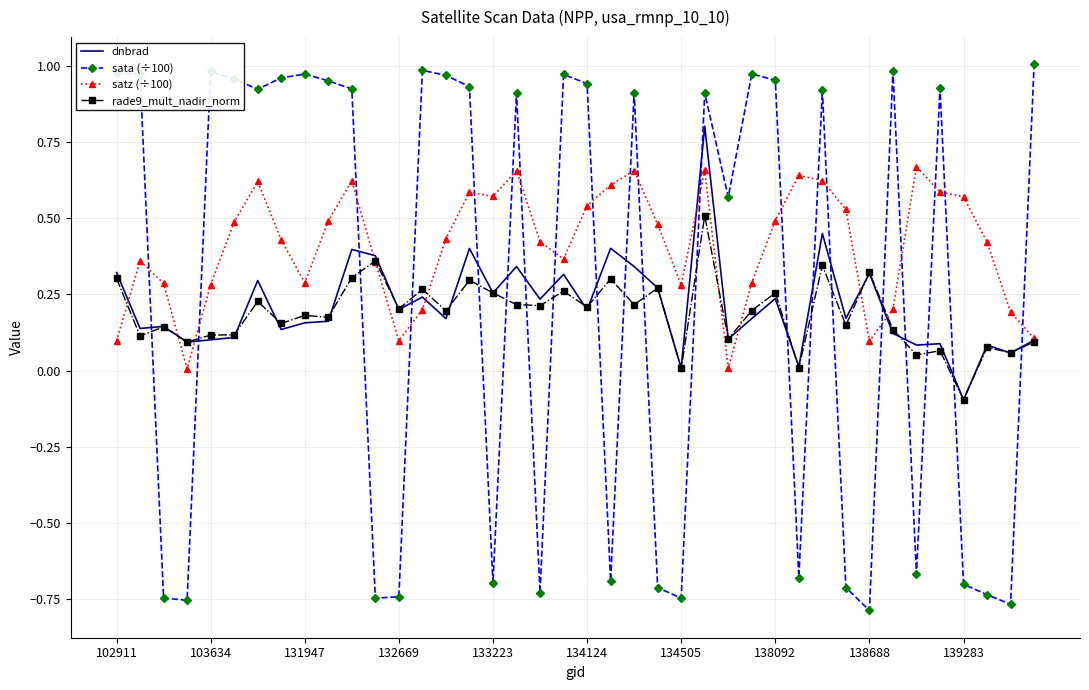

Which series has the largest total across all categories?

satz (÷100)